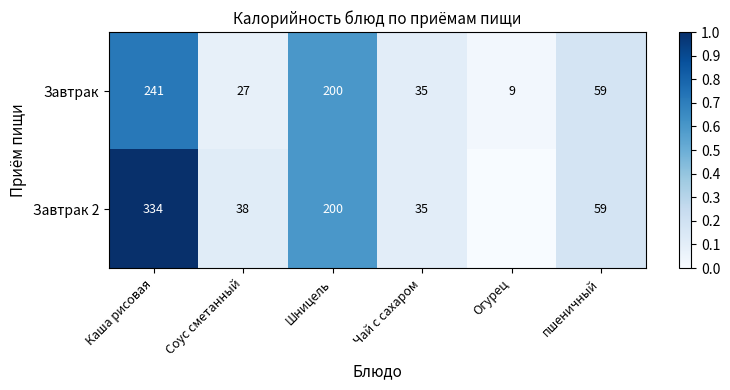

List the series in order of their peak value, highest first.

Завтрак 2, Завтрак